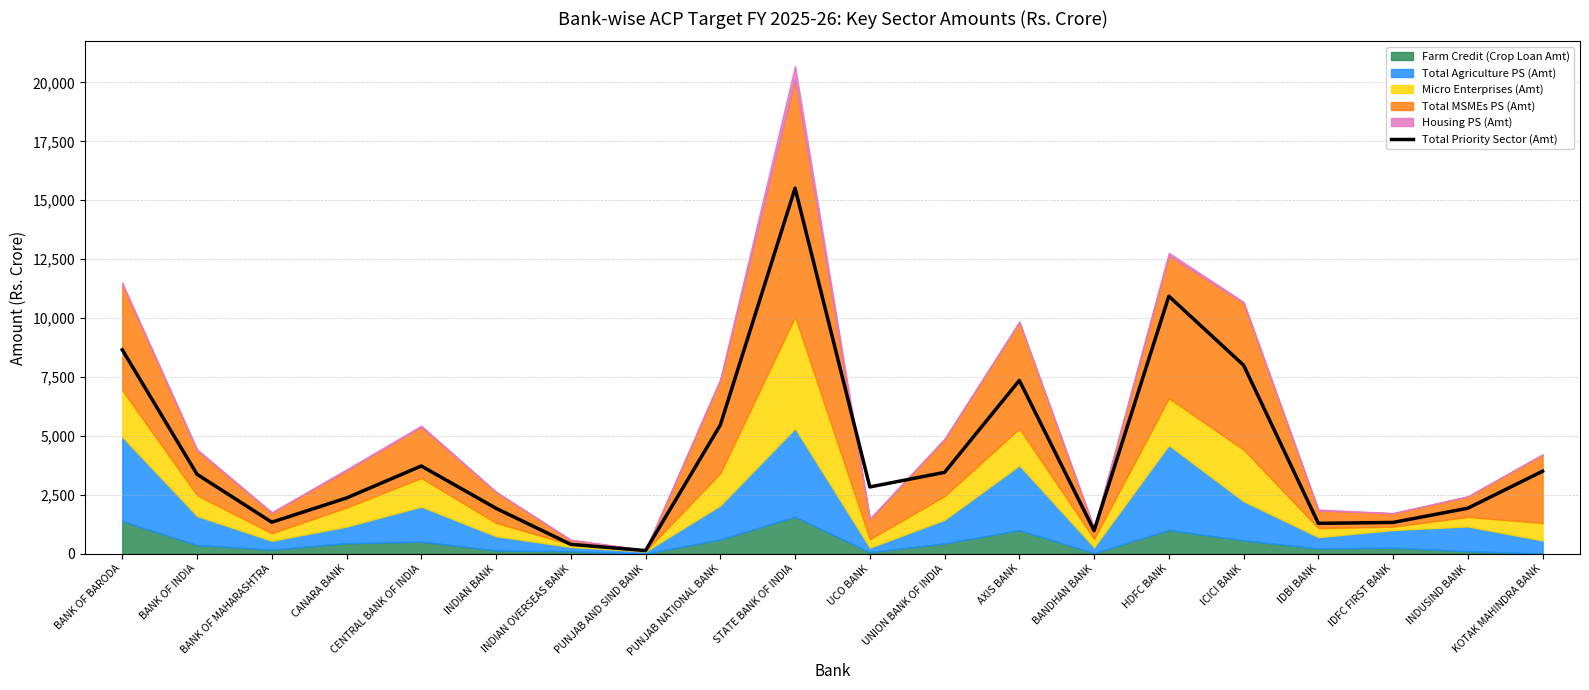

How many points are lower than both their immediate neighbors (excluding endpoints)?

5